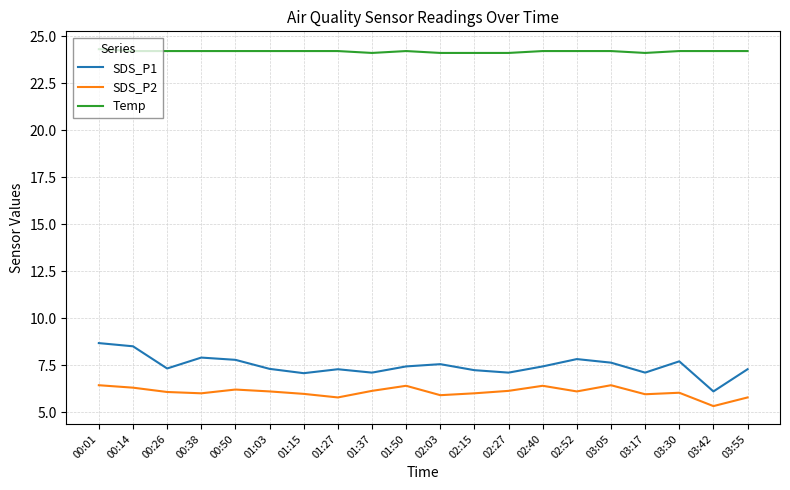

What is the sum of the Temp values at 02:03 and 02:52?

48.3